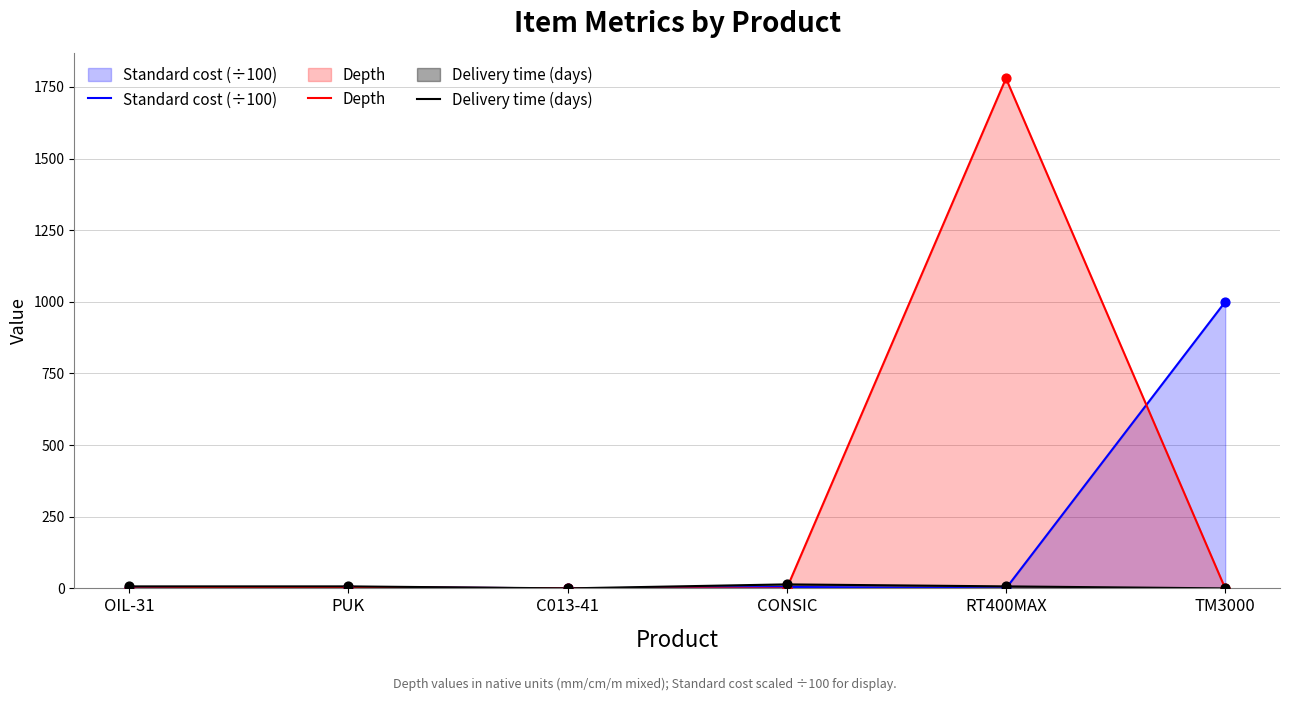

Which series contains the lowest Y value?

Standard cost (÷100)